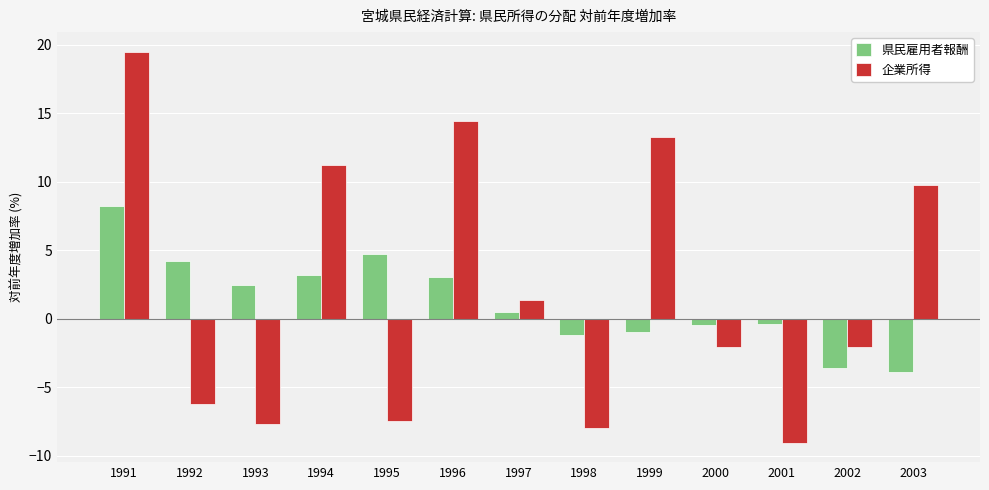

Rank the series at 1993 from lowest to highest value.

企業所得, 県民雇用者報酬